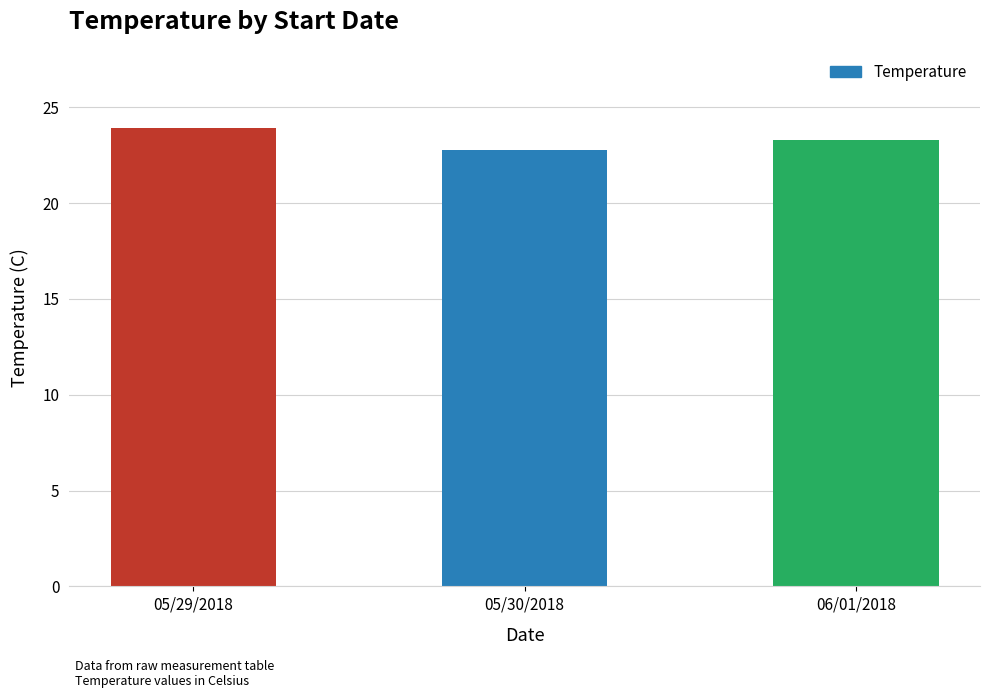

What position from the right is 05/30/2018?

2